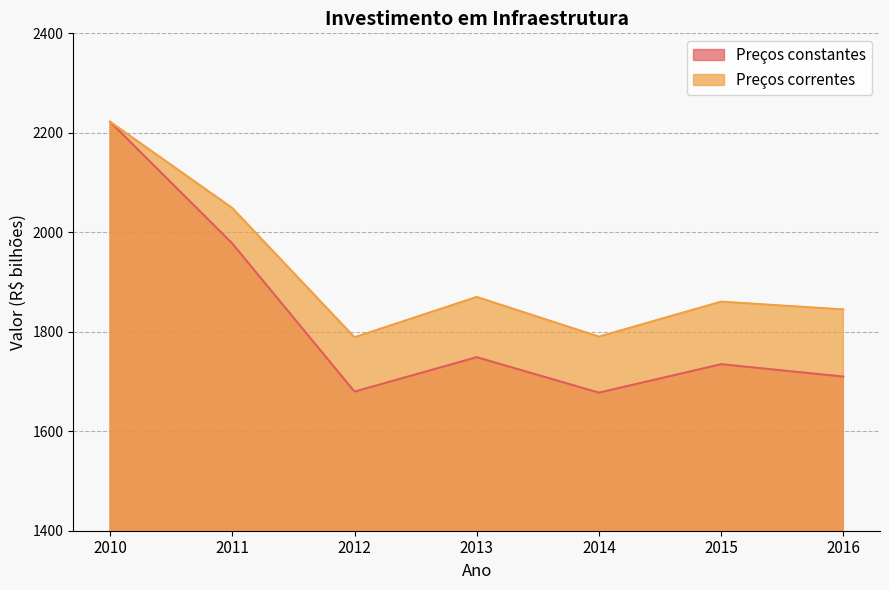

Where is Preços correntes nearest to the value 2005?

2011